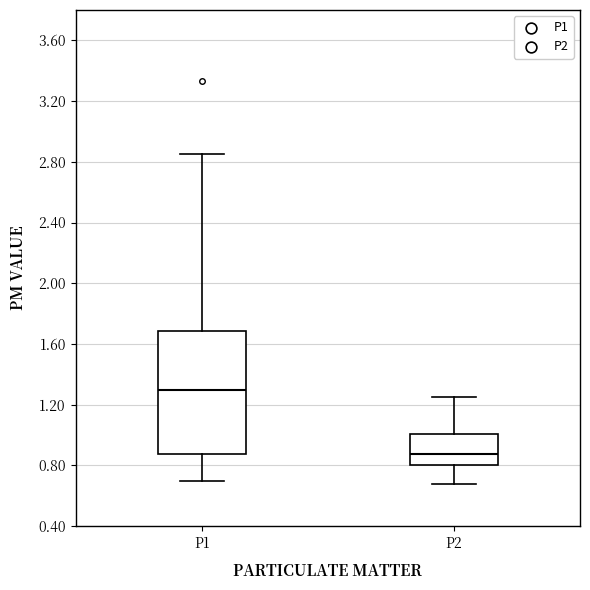

Comparing the boxes themselves (not the whiskers), which one is the tallest?

P1